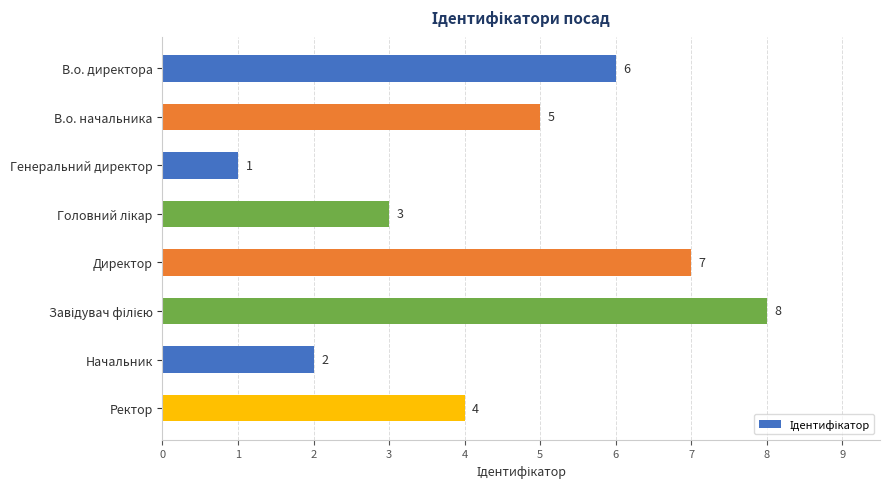

What is the difference between the maximum and minimum values?

7